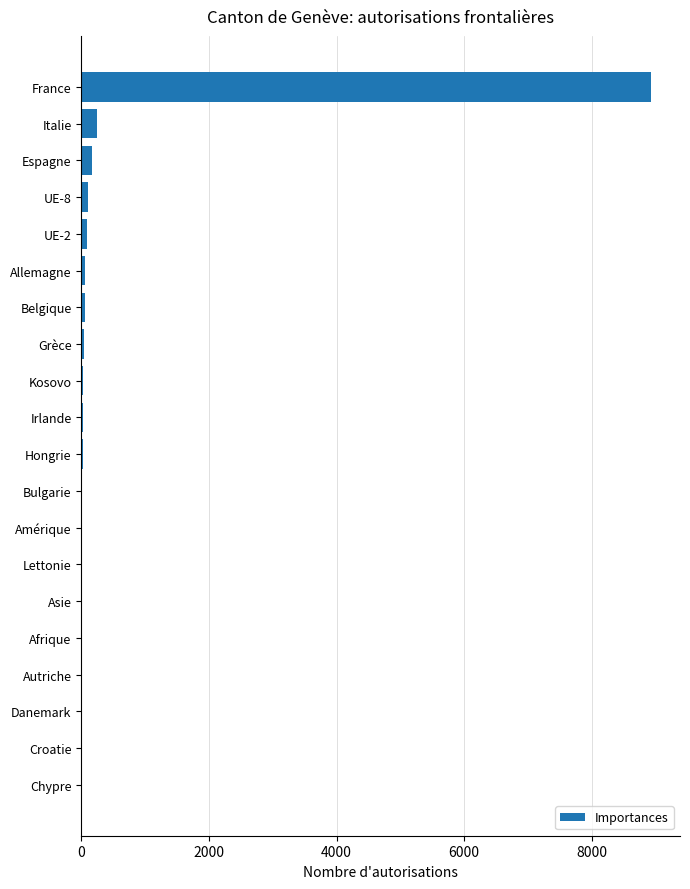

Where is the data nearest to the value 4468?

Italie